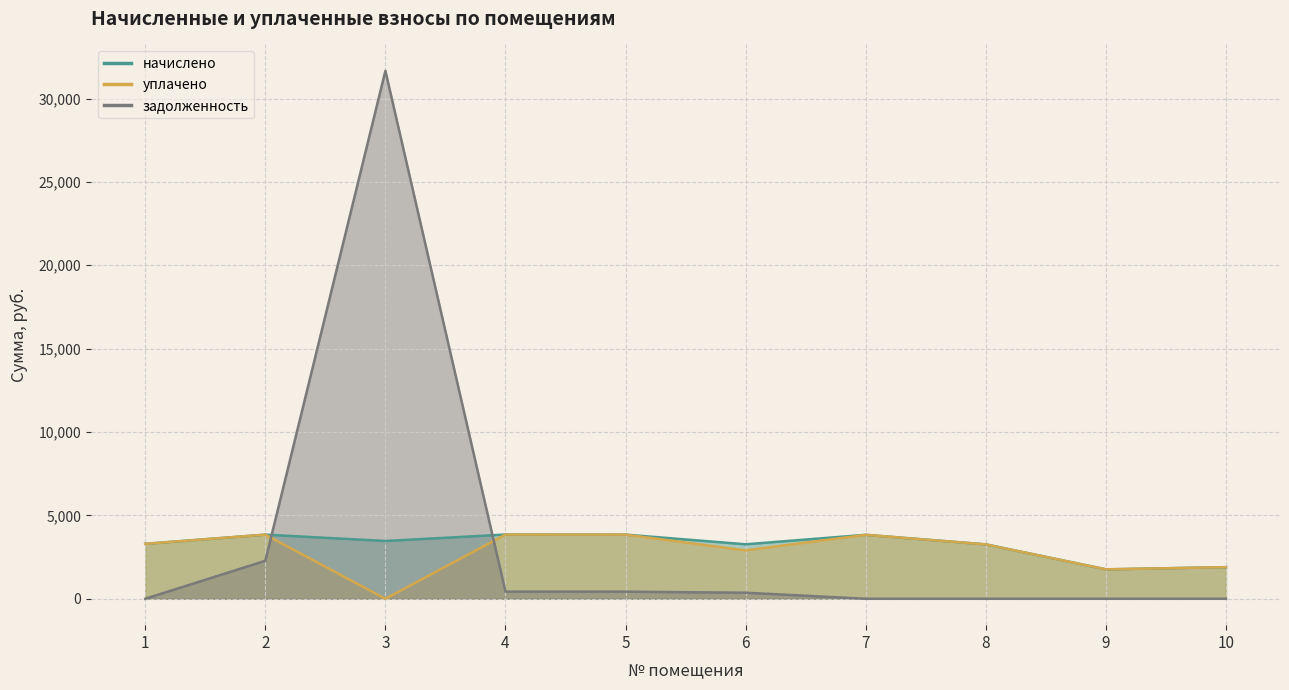

What is the maximum value shown in the chart?

31660.3